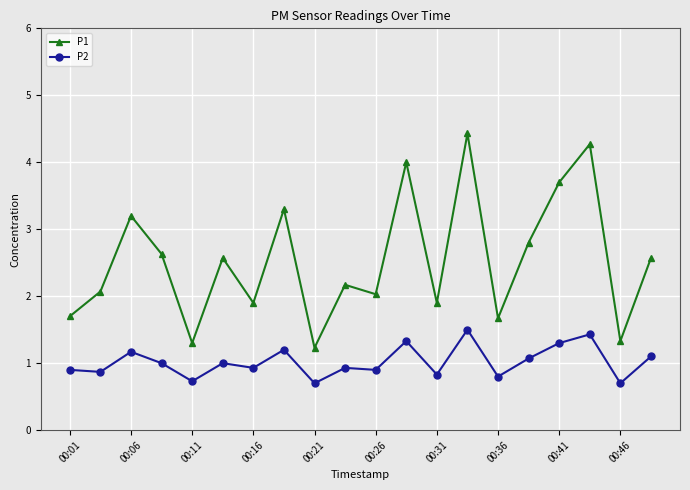

What is the value of the P1 point at the 12th from the left?

4.0